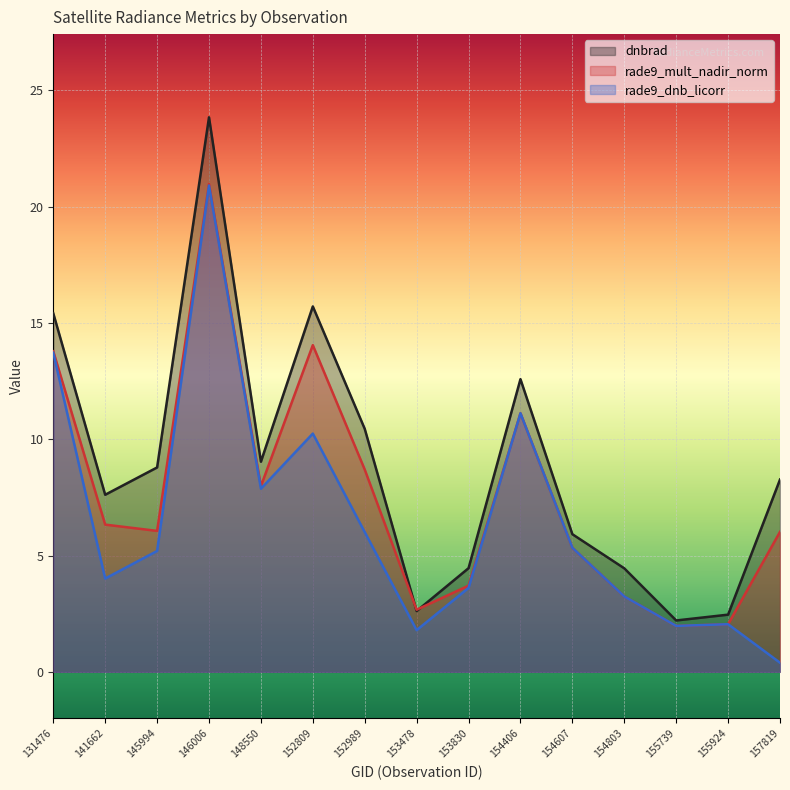

Where does the rade9_dnb_licorr series first go above 5?

131476